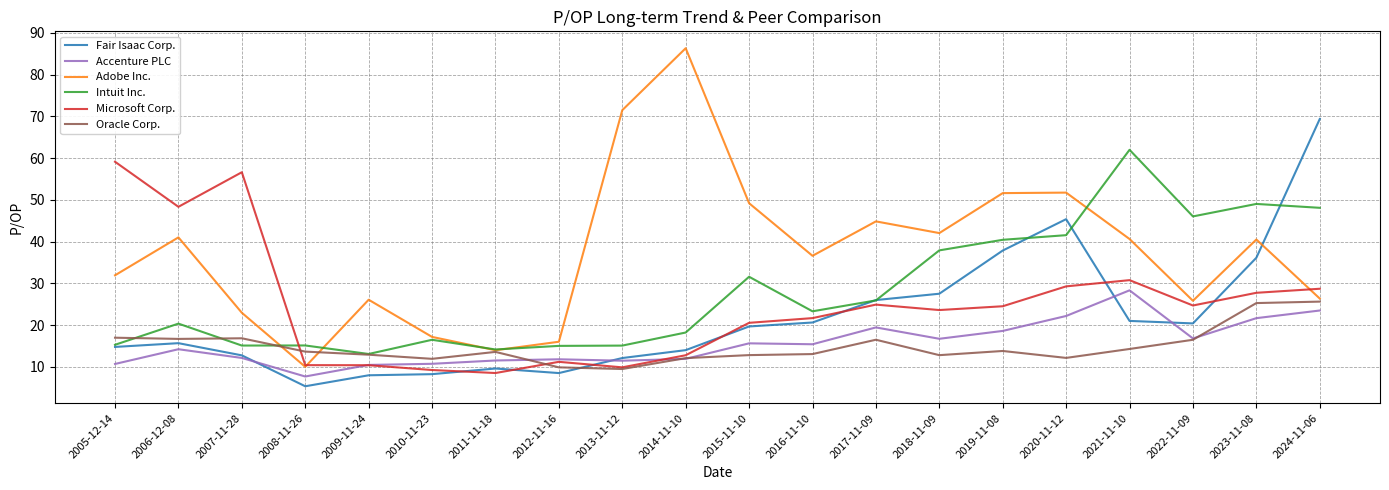

What position from the right is 2018-11-09?

7